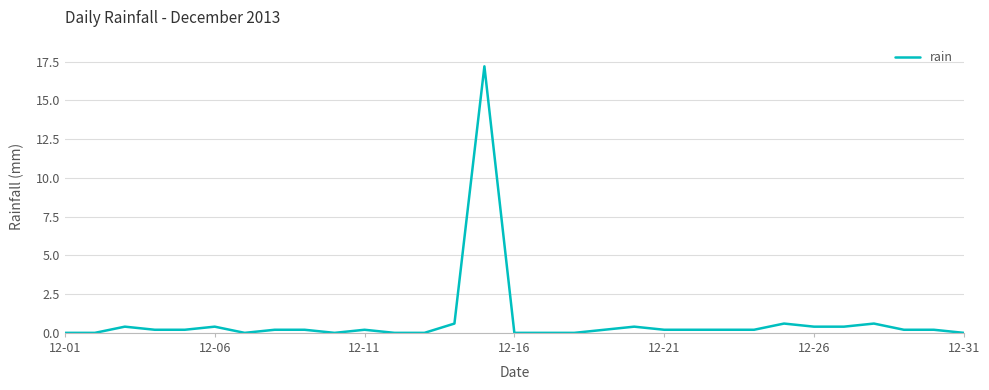

The chart shows a value of 0.0 at 12-01. True or false?

True